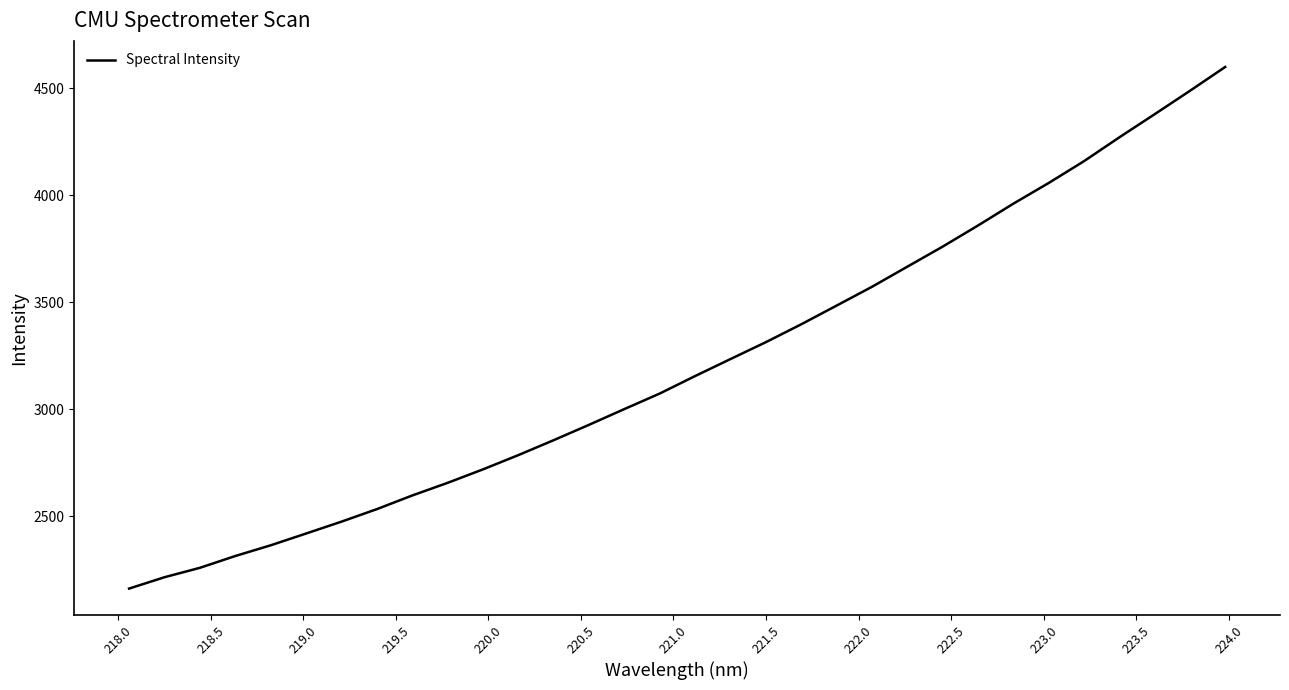

How many categories are shown in the chart?

32